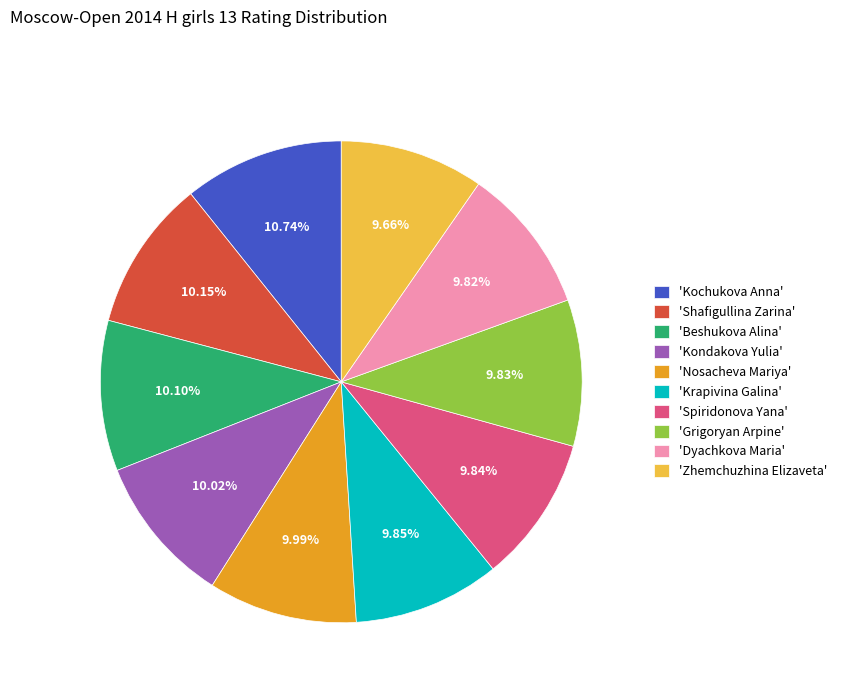

Is there a majority slice in this chart?

No